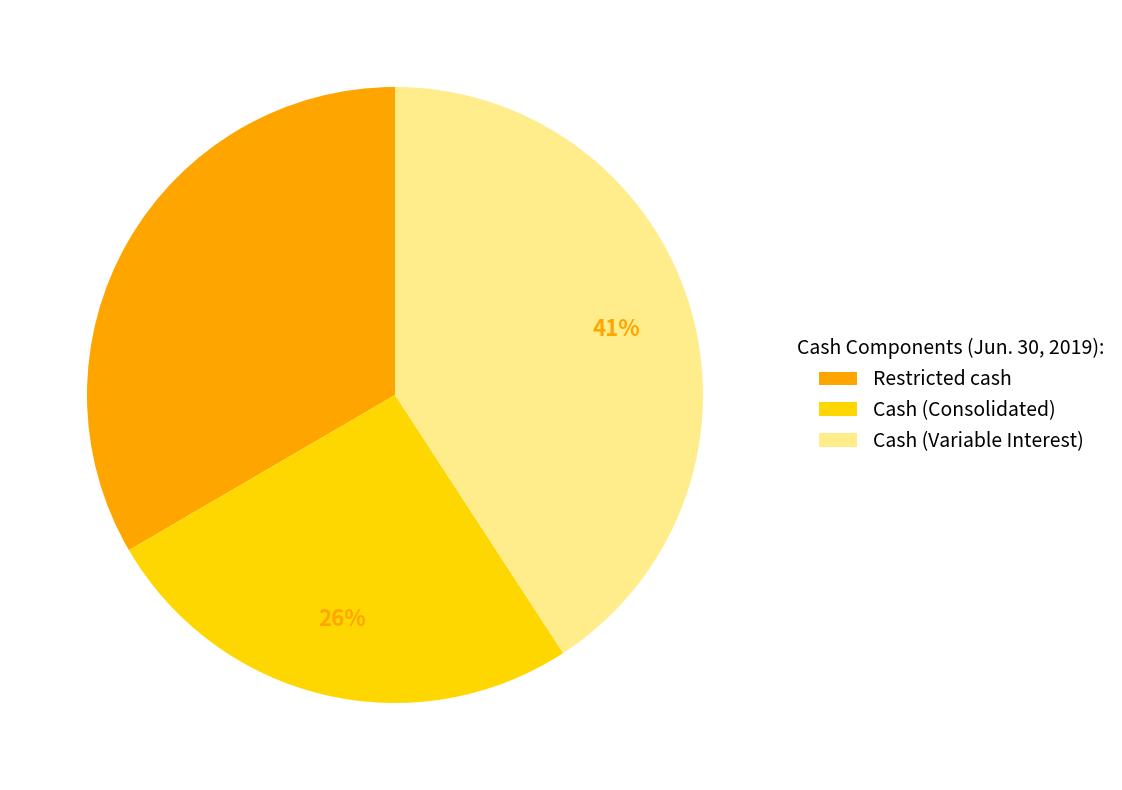

How many segments does this pie chart have?

3